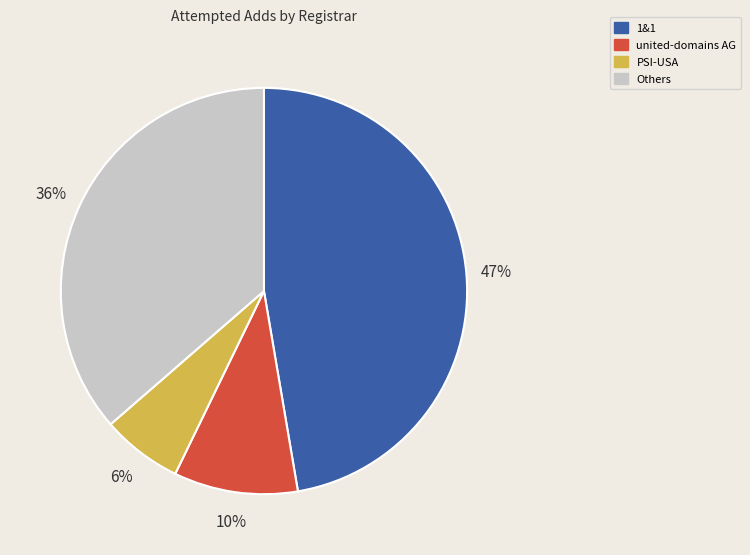

To the nearest percent, what is the difference between the largest and smallest slice percentages?

41%